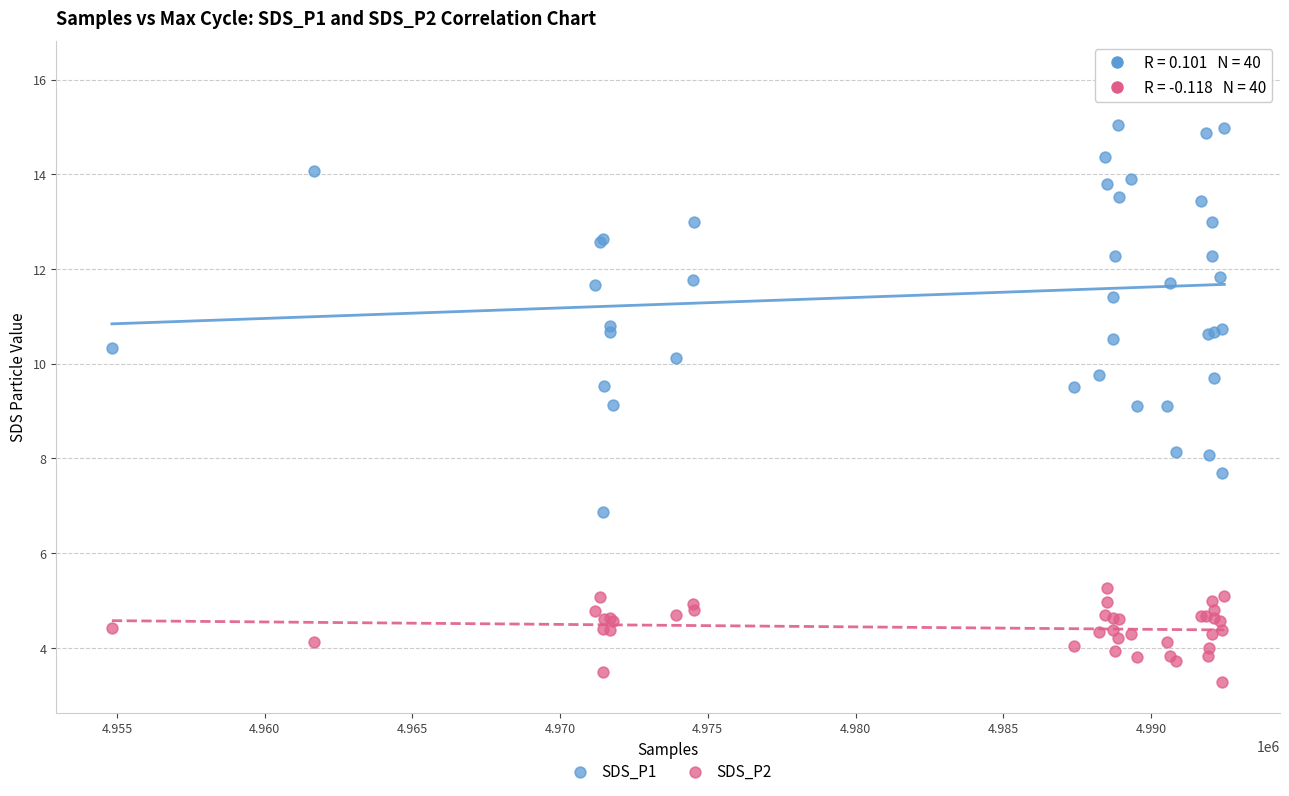

Which series contains the lowest Y value?

SDS_P2